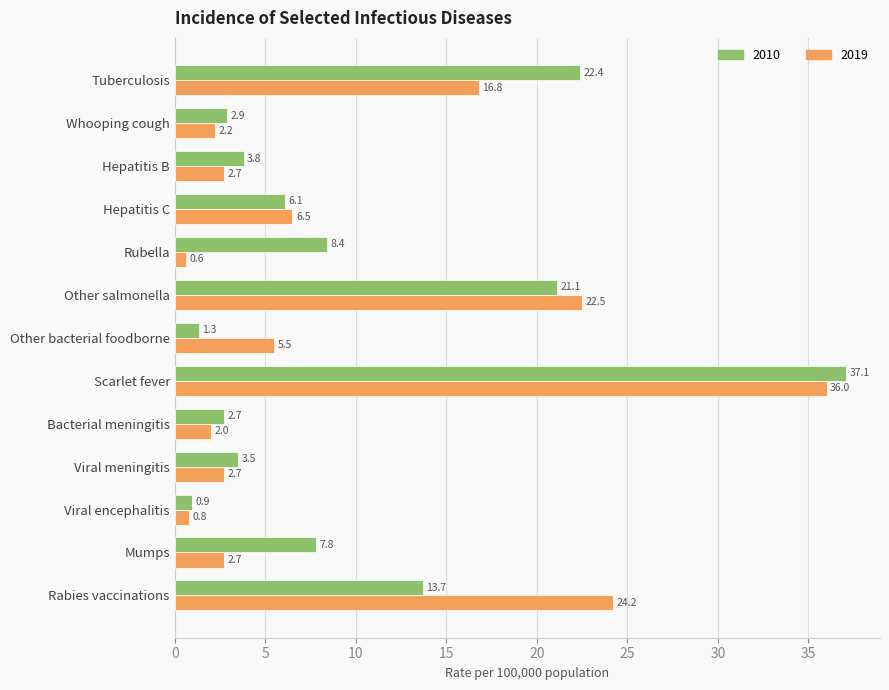

What is the sum of the 2010 values at Bacterial meningitis and Whooping cough?

5.6